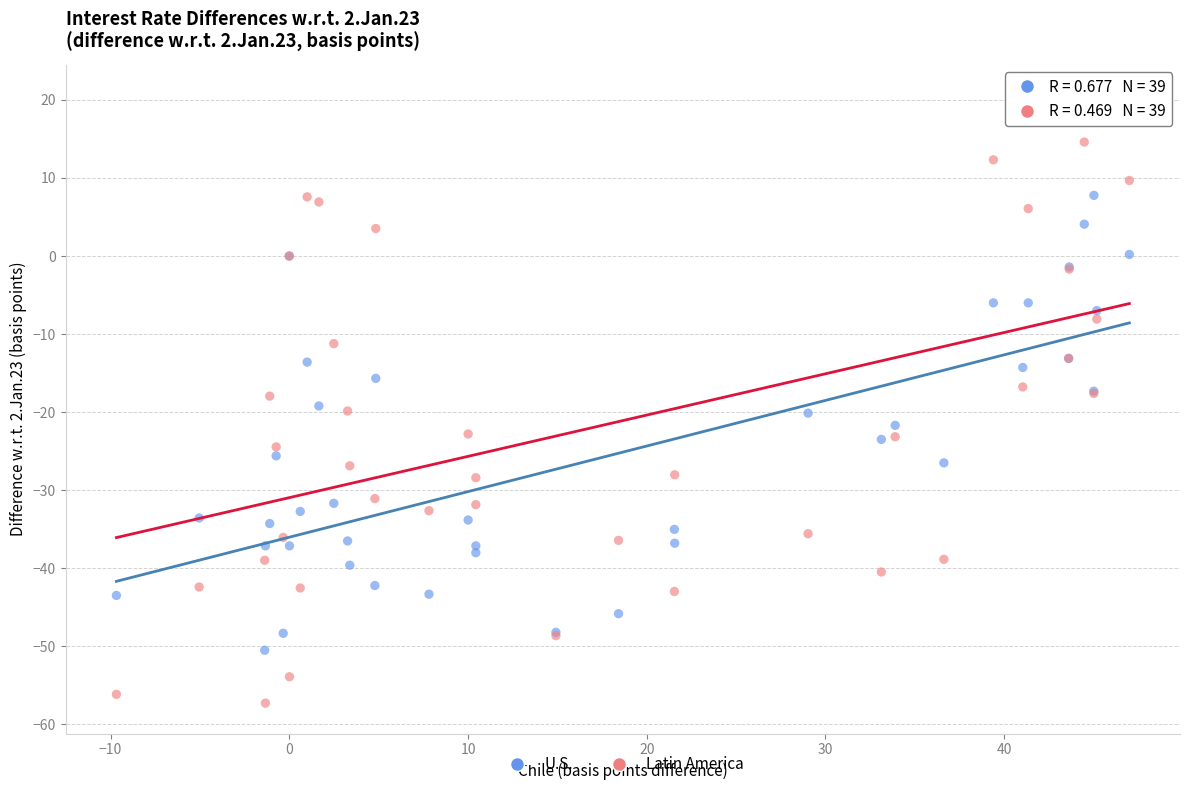

Which series has the widest spread of Y values?

Latin America